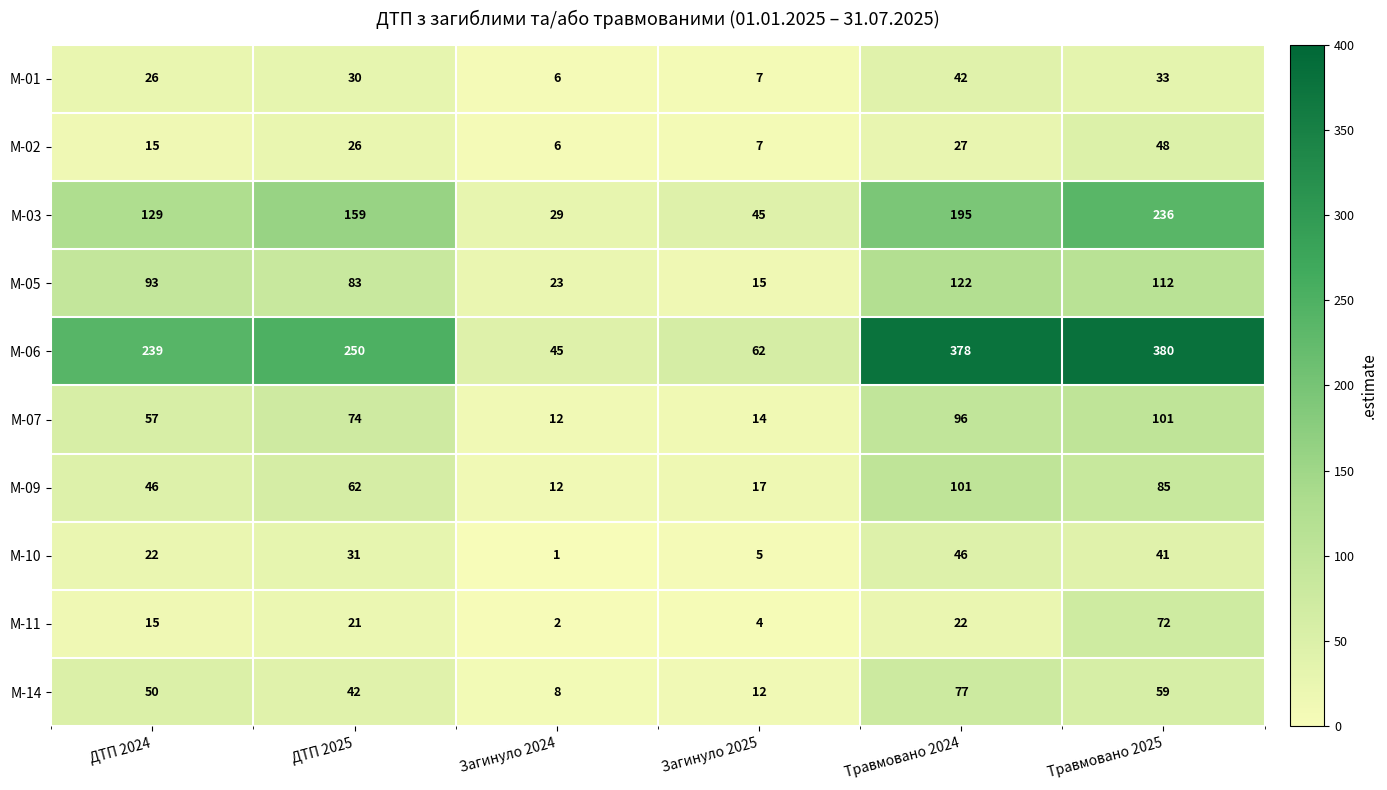

Is it true that М-05 equals 112 at Травмовано 2025?

True